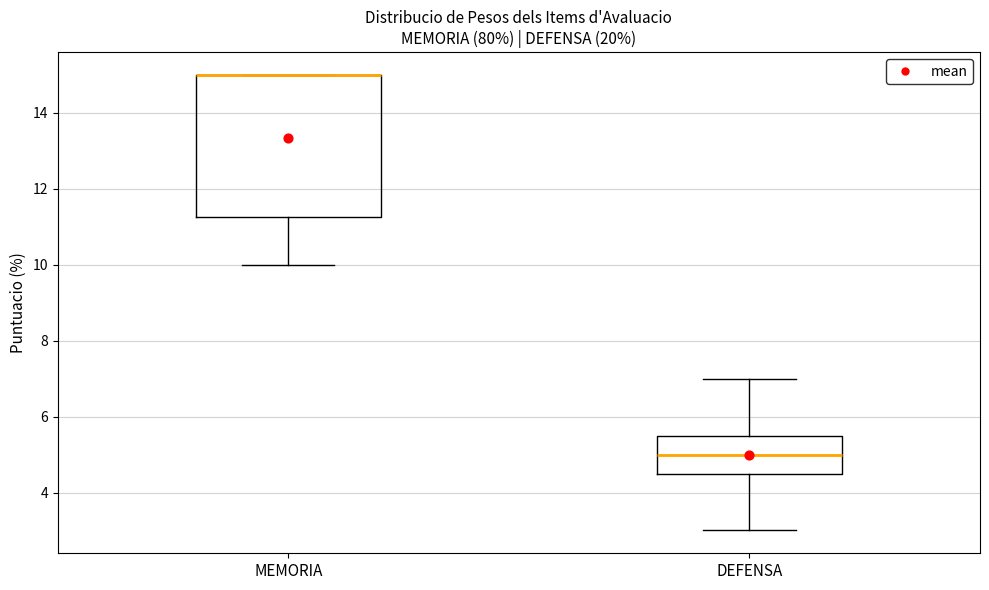

Reading left to right, transcribe this box plot: for each box, give where its median line is, the range the box spans, and where its two whiskers end, as read against the y-axis. The values are not printed on the chart, so give them approximately, as read against the axis.

MEMORIA: median 15.0 (drawn on the box's upper edge), box 11.2 to 15.0, whiskers 10.0 to 15.0
DEFENSA: median 5.0, box 4.6 to 5.6, whiskers 3.0 to 7.0